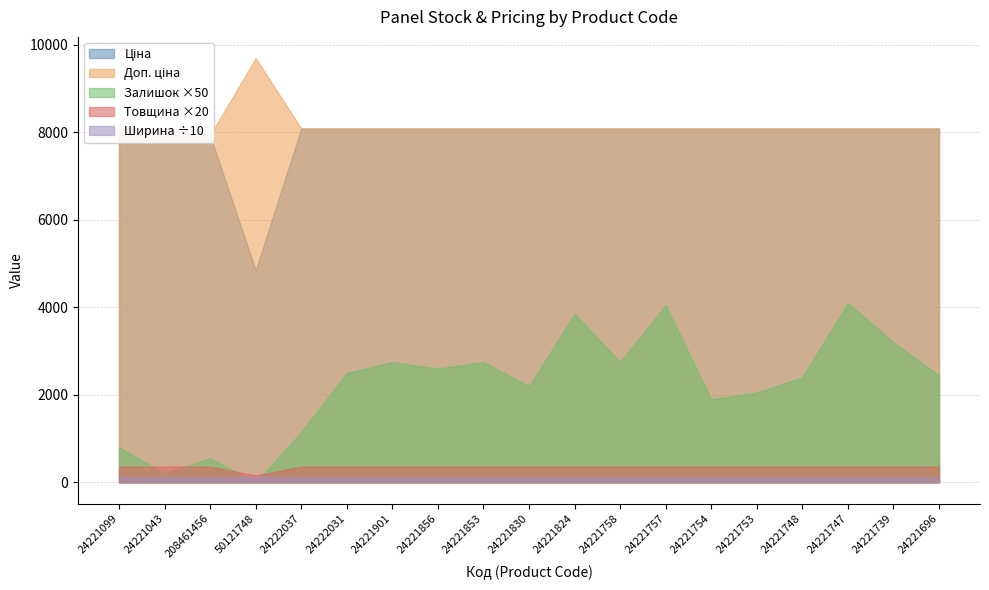

True or false: Товщина and Доп. ціна cross at least once.

False